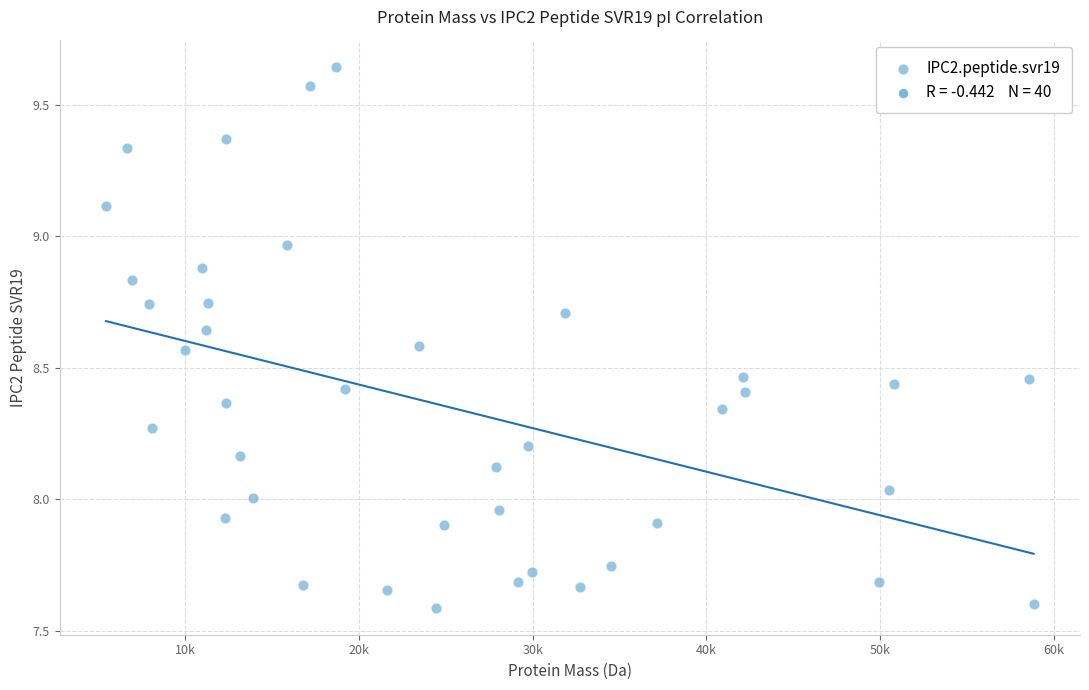

What is the range of Y values (max minus min)?

2.1